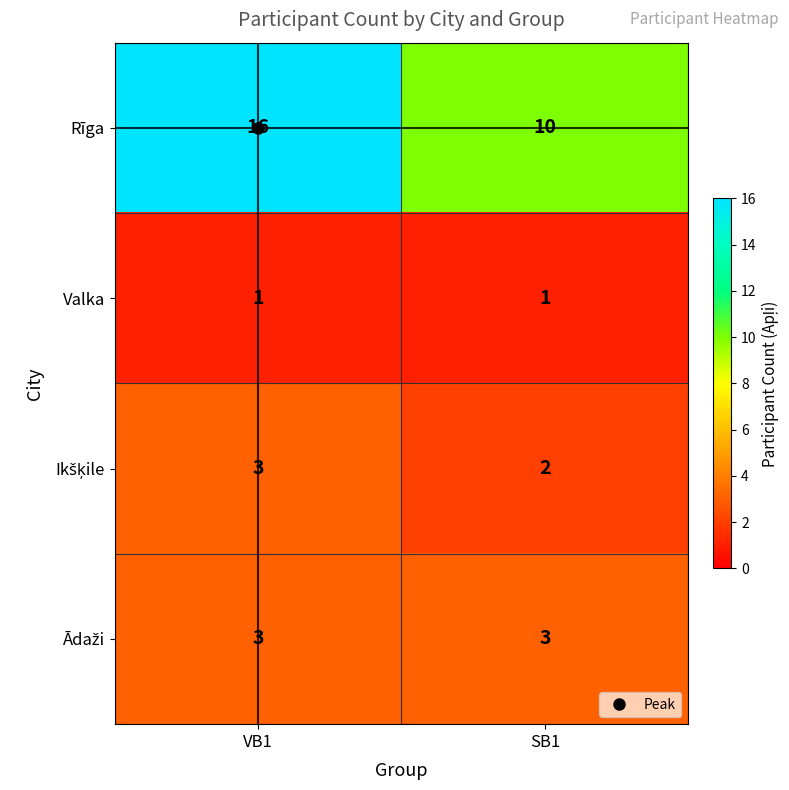

What is the total value across all series at VB1?

23